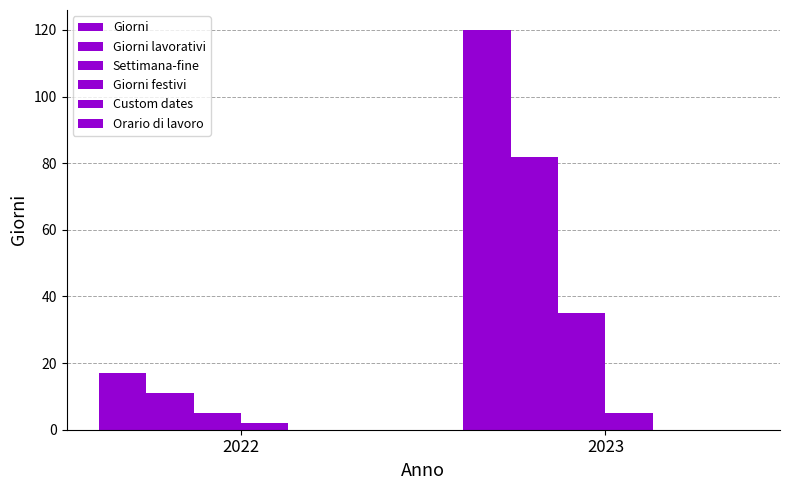

Which series has the widest spread of values?

Giorni